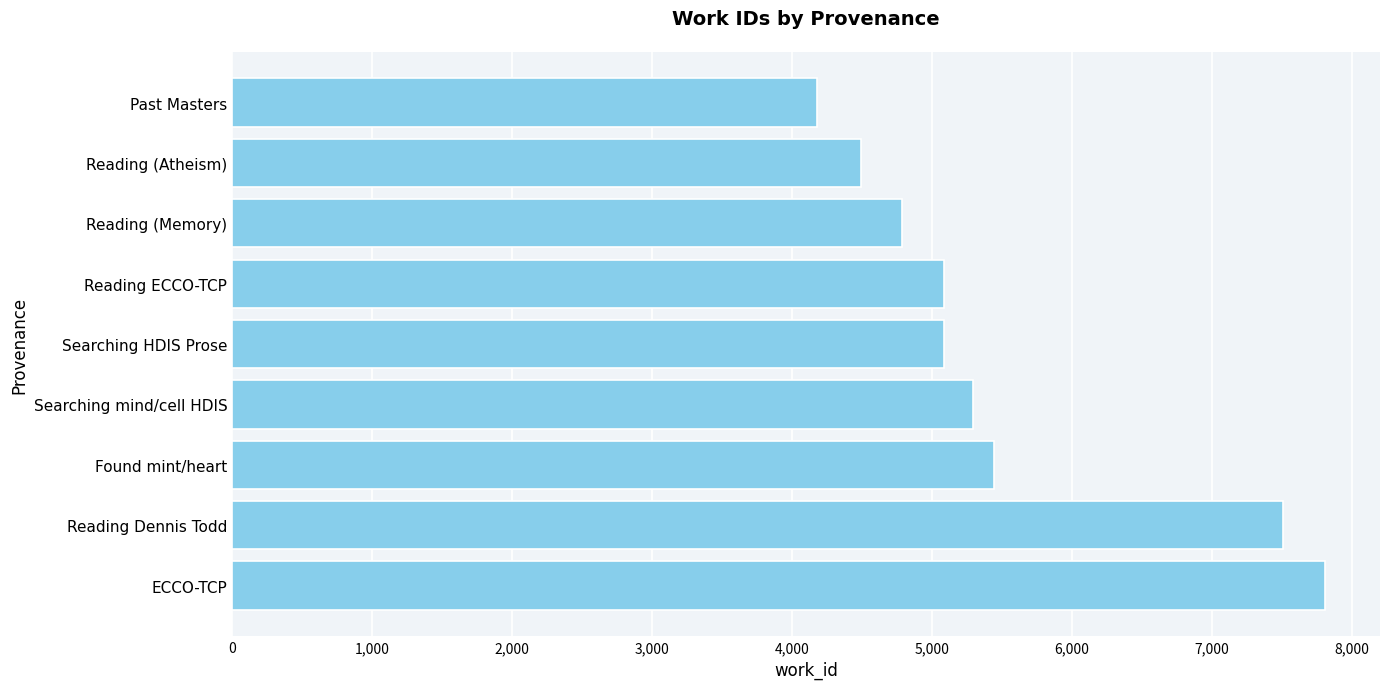

What is the ratio of the value at Reading (Atheism) to the value at Searching mind/cell HDIS?

0.8